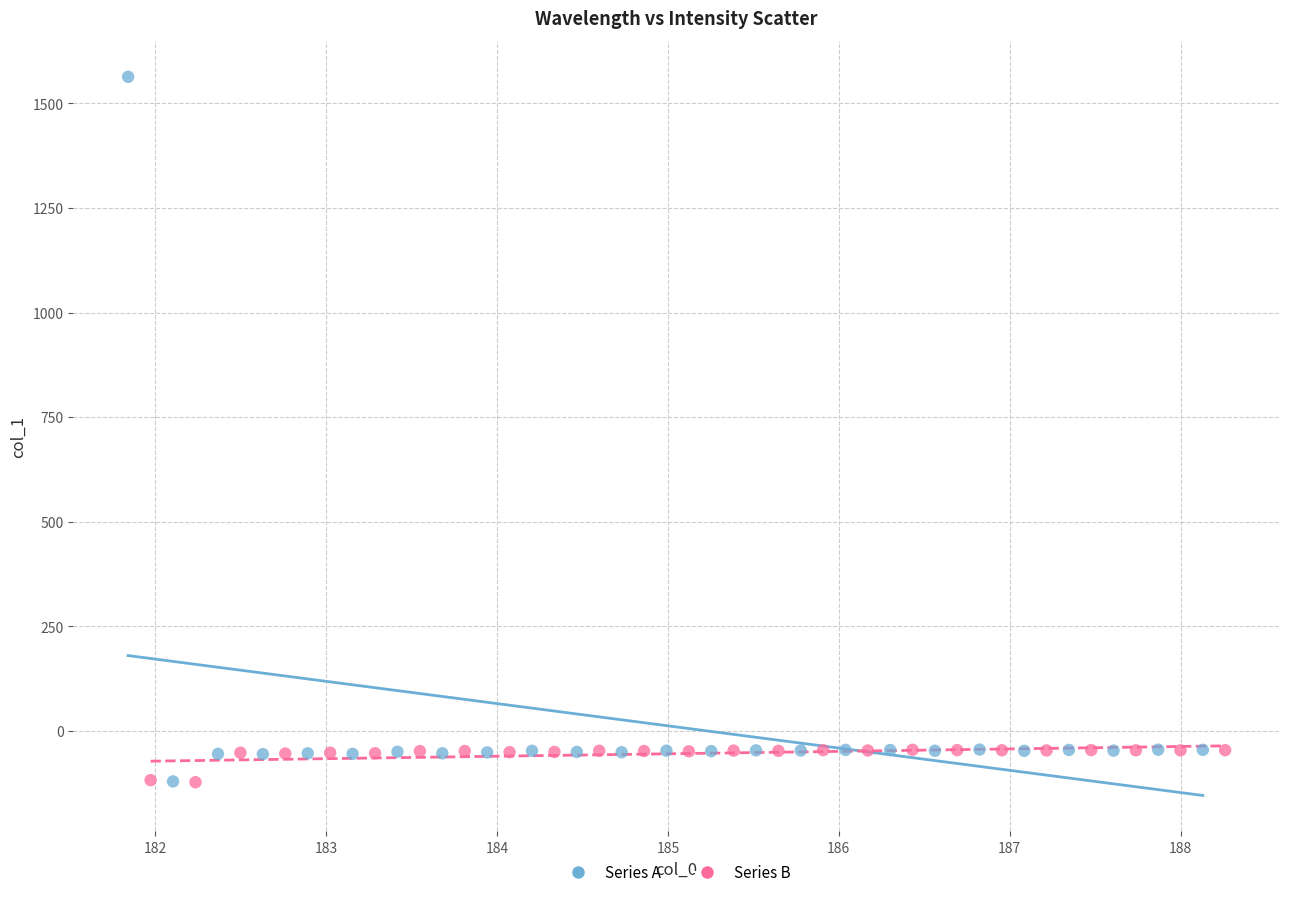

Which series reaches the maximum Y coordinate?

Series A